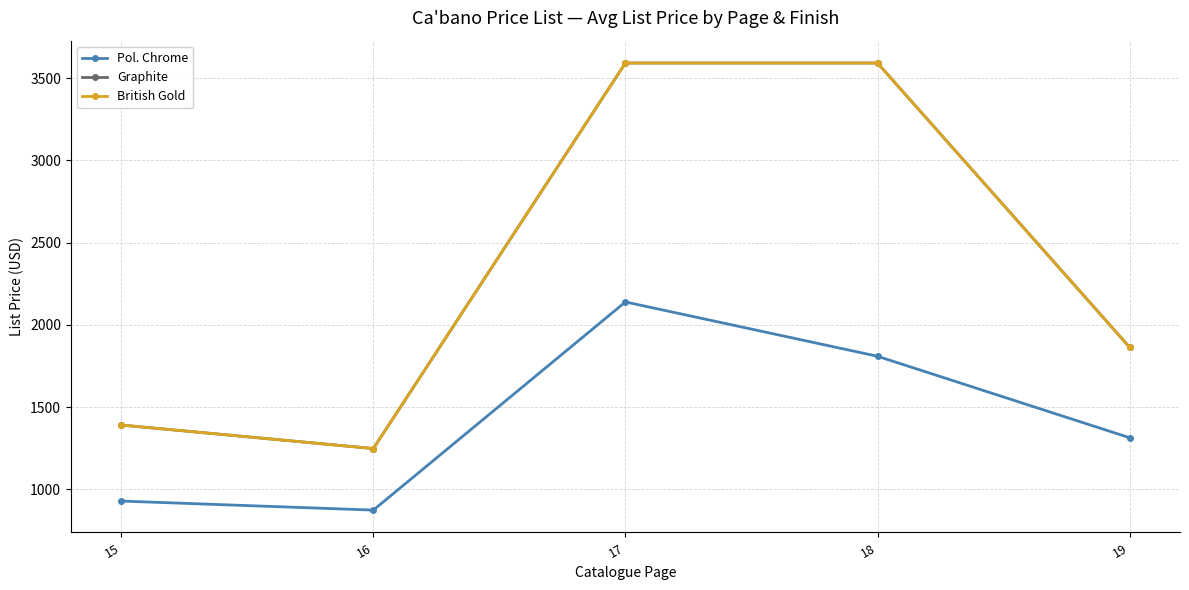

What is the sum of the Pol. Chrome values at 19 and 18?

3124.0